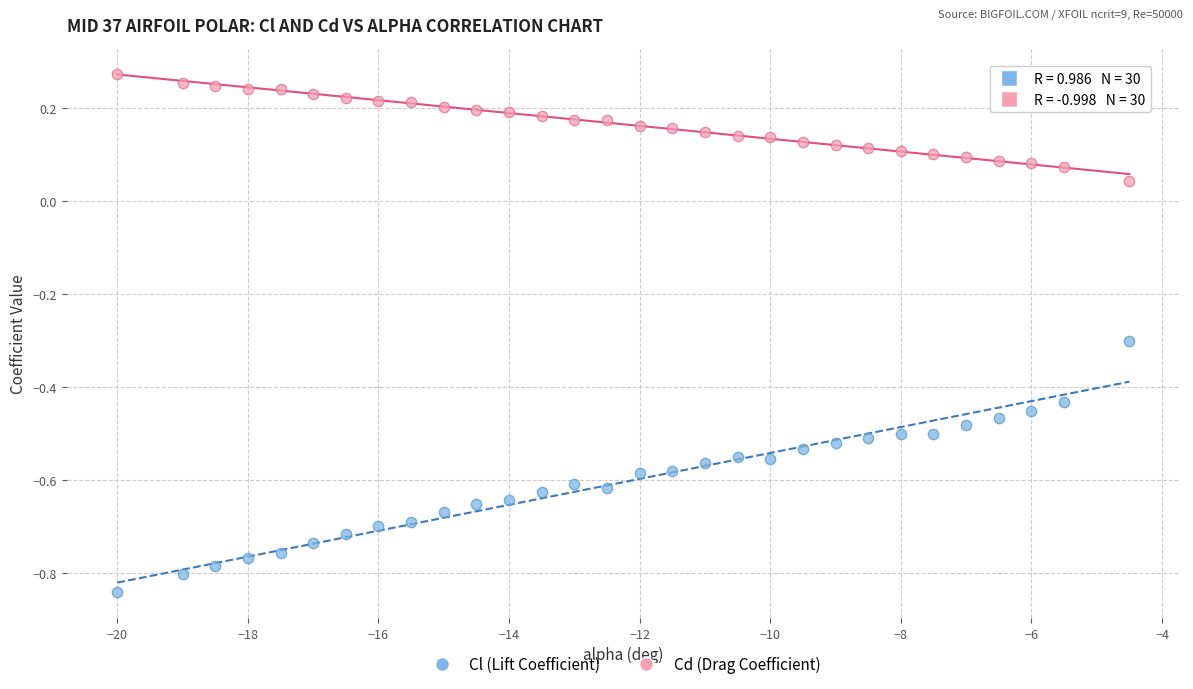

Which series contains the highest Y value?

Cd (Drag Coefficient)